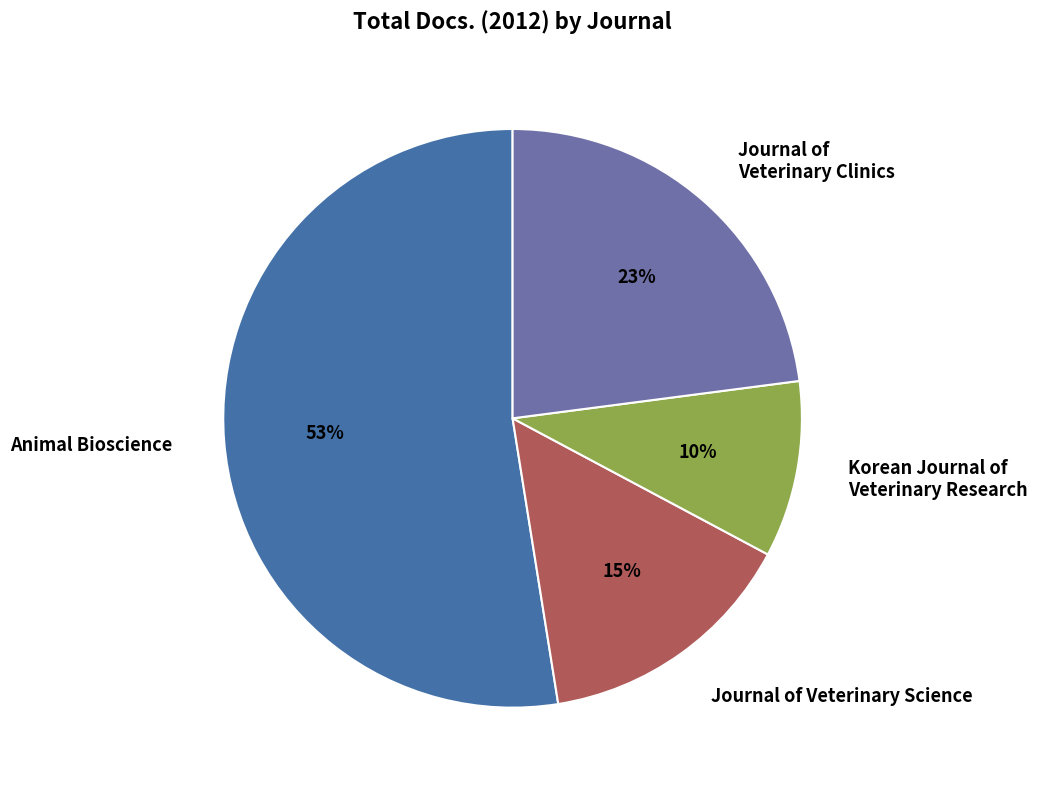

What is the smallest slice in the pie chart?

Korean Journal of Veterinary Research